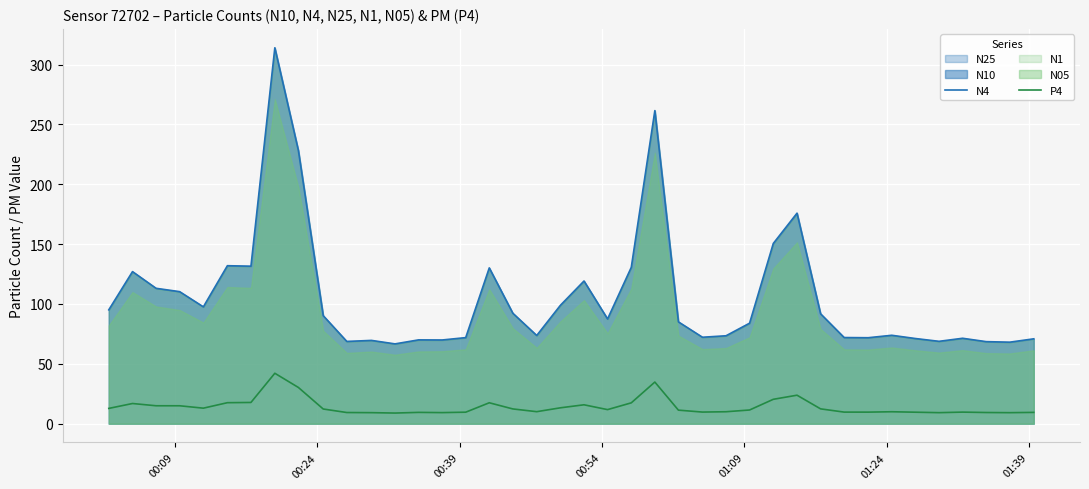

How many data points in P4 are above 11?

22